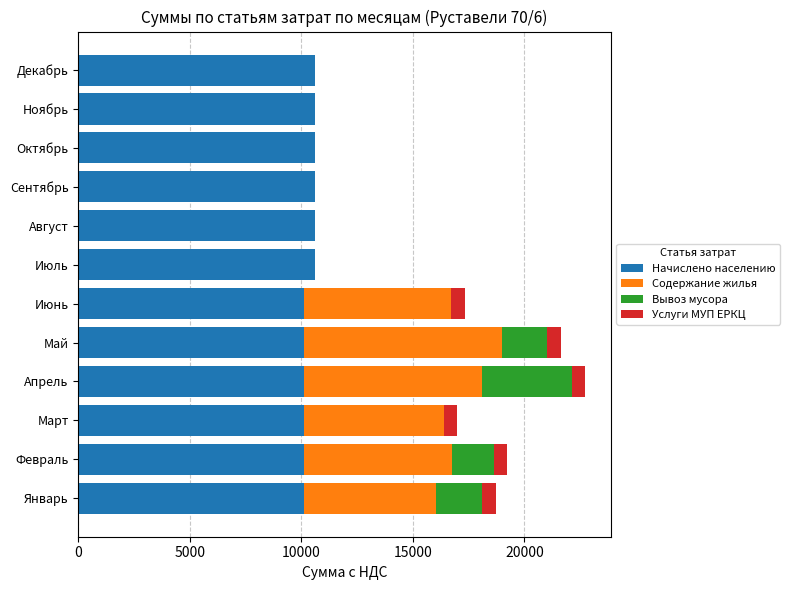

What is the sum of all Начислено населению values?

124122.5